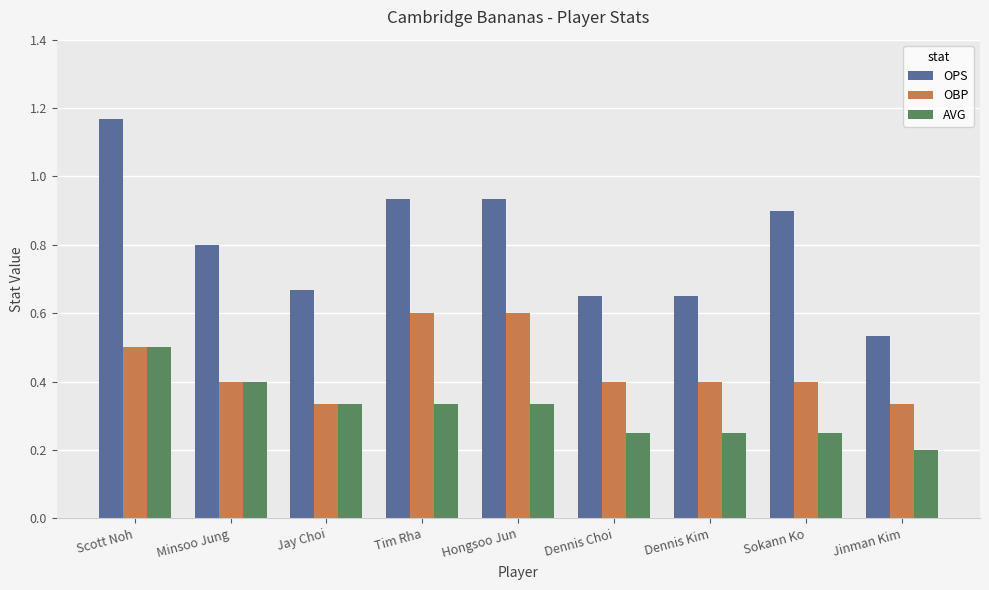

Is it true that OPS equals 0.8 at Scott Noh?

False